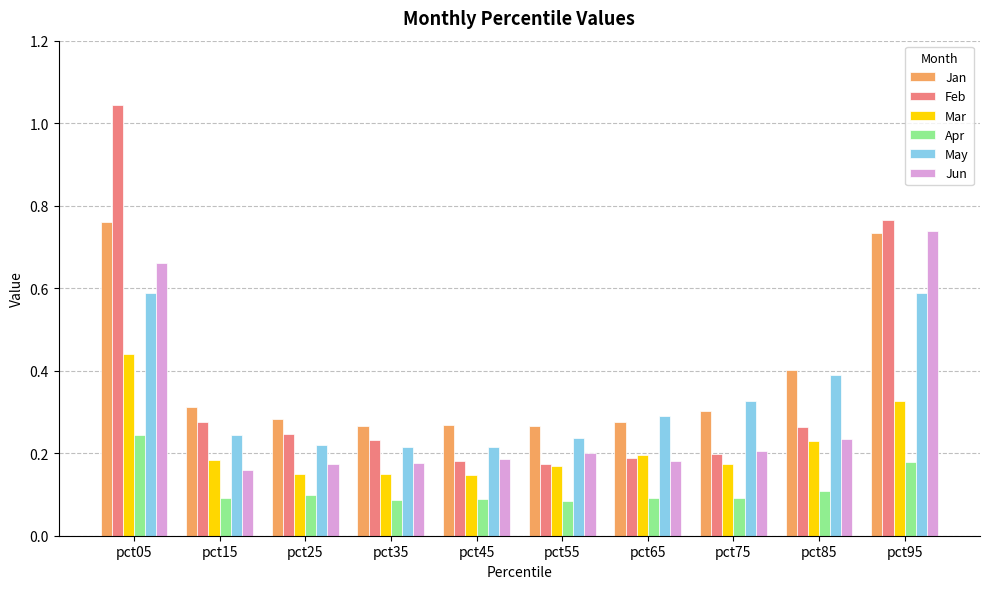

Which series has the largest range (max minus min)?

Feb